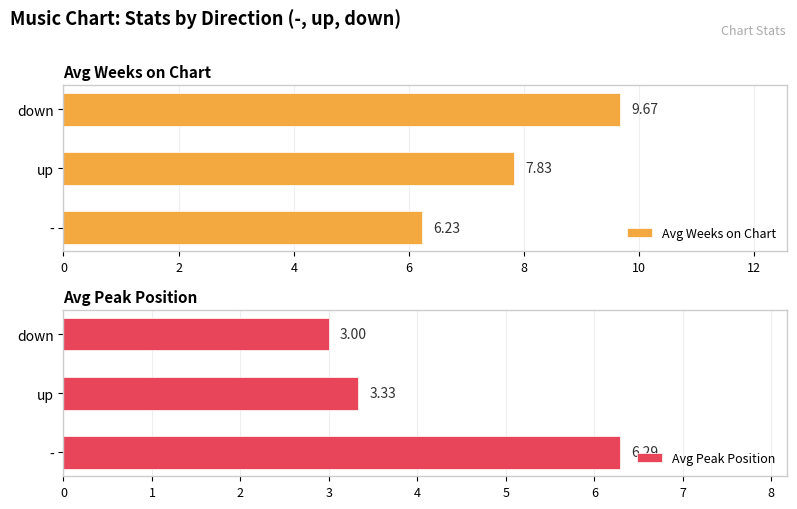

How many bars are there in each group?

2